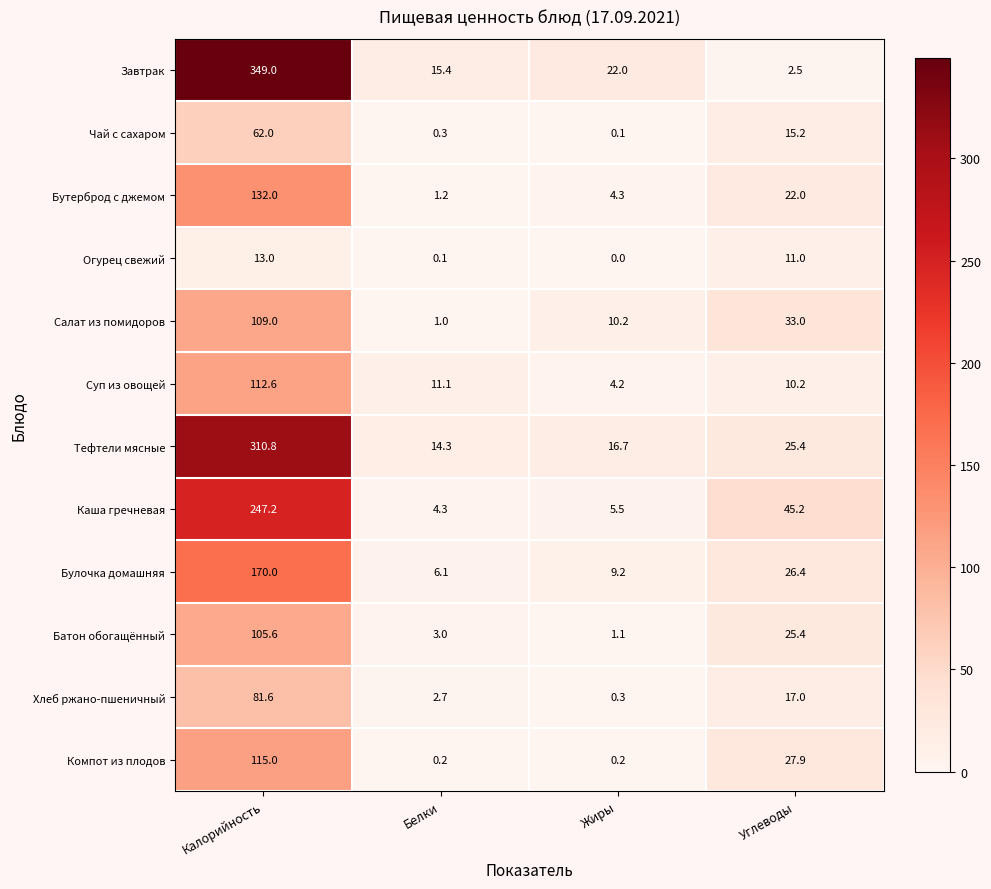

Where is Салат из помидоров nearest to the value 55?

Углеводы